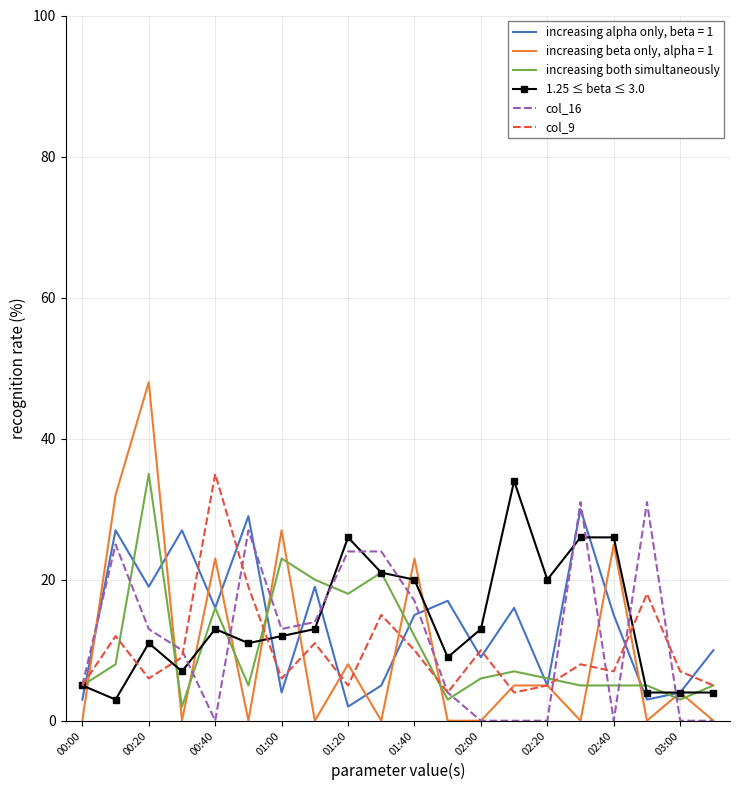

True or false: col_16 and increasing alpha only, beta = 1 intersect in this chart.

True